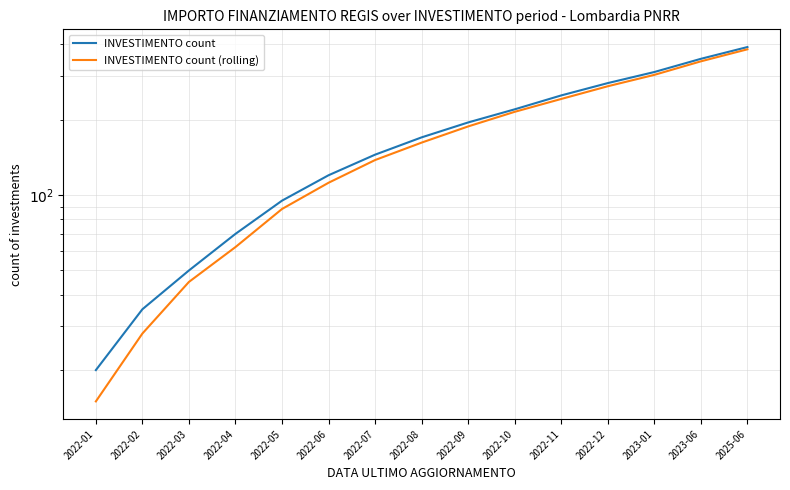

What value does the INVESTIMENTO count (rolling) series have at 2022-09?

188